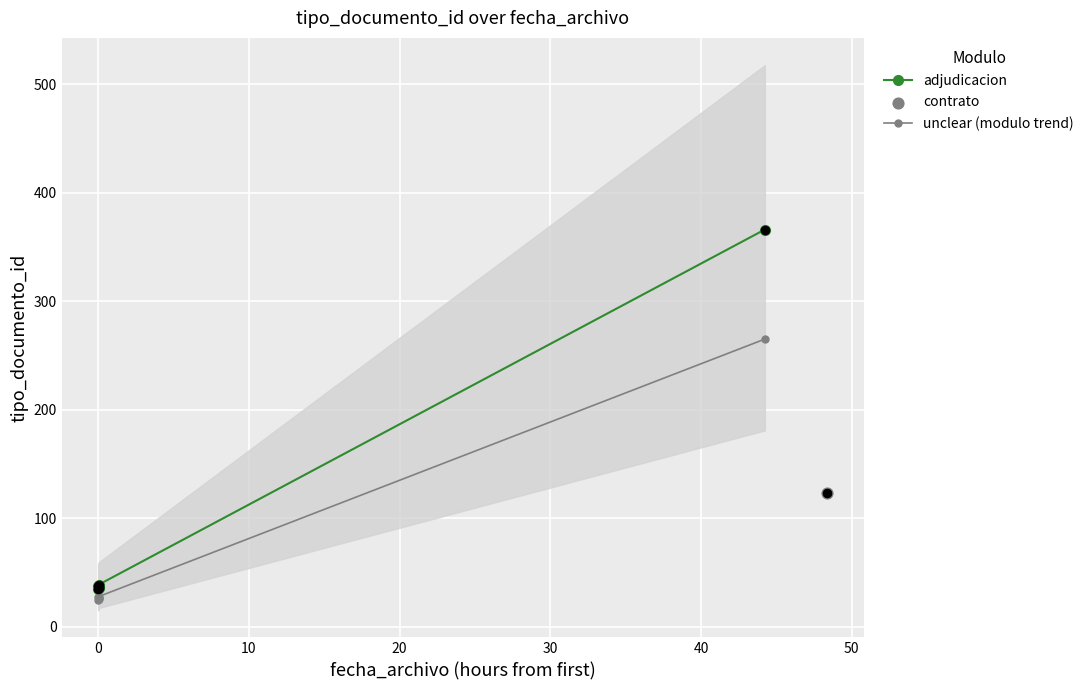

At how many categories does at least one series exceed 186?

1